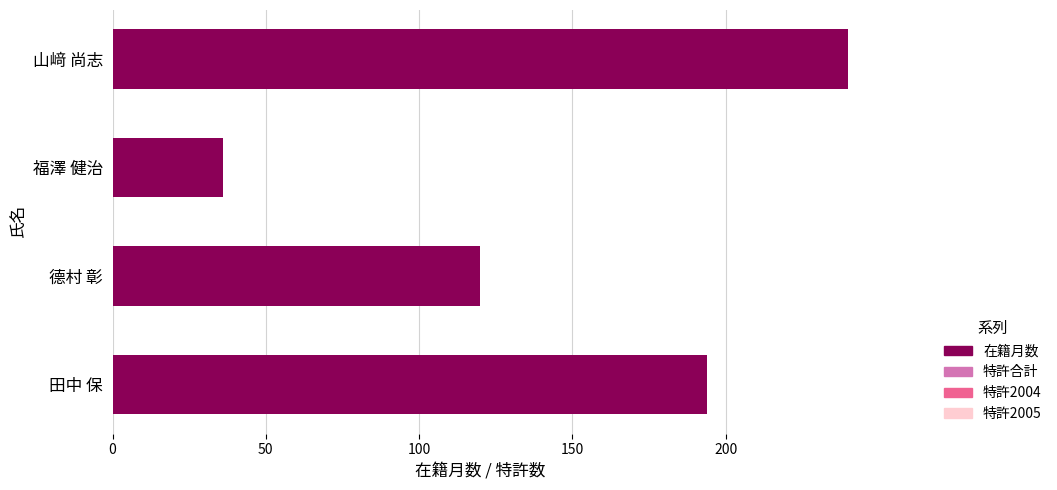

True or false: the data shows 194 at 田中 保.

True